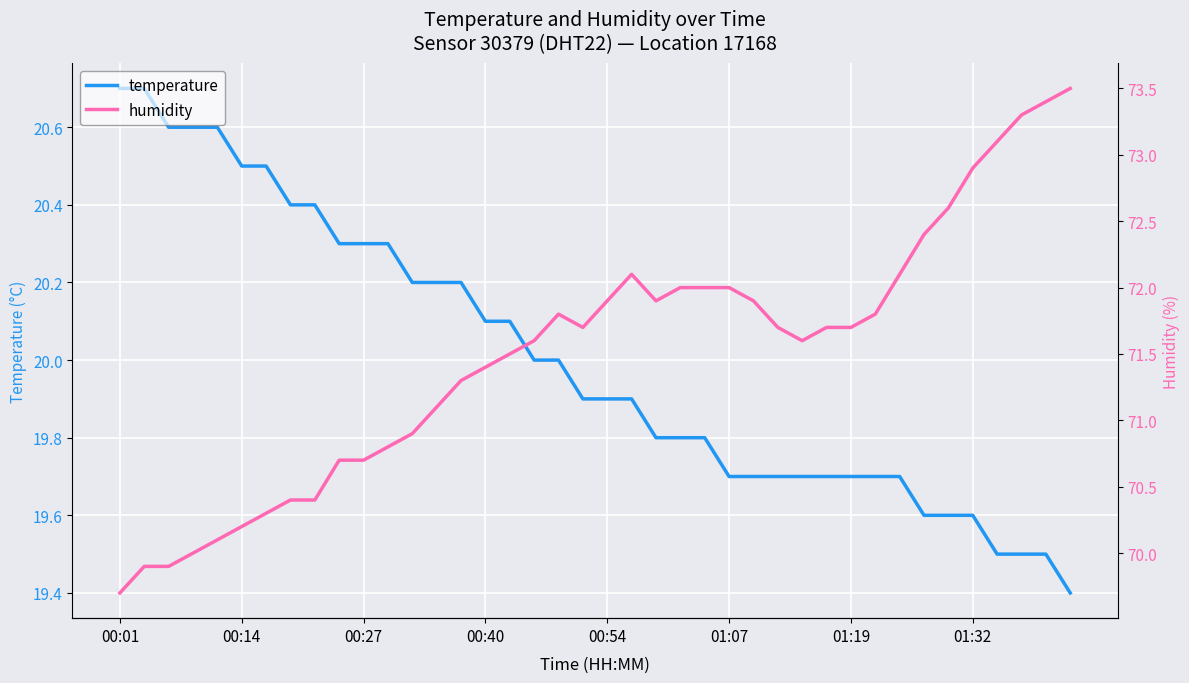

Rank the series by their average value, from highest to lowest.

humidity, temperature